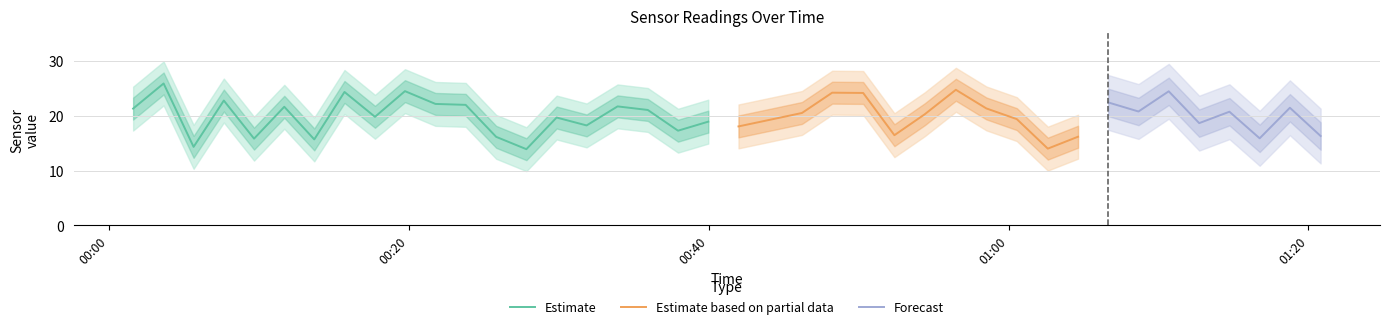

What is the difference between the SDS_P1 values at 2022/03/30 00:21:46 and 2022/03/30 01:14:44?

1.4